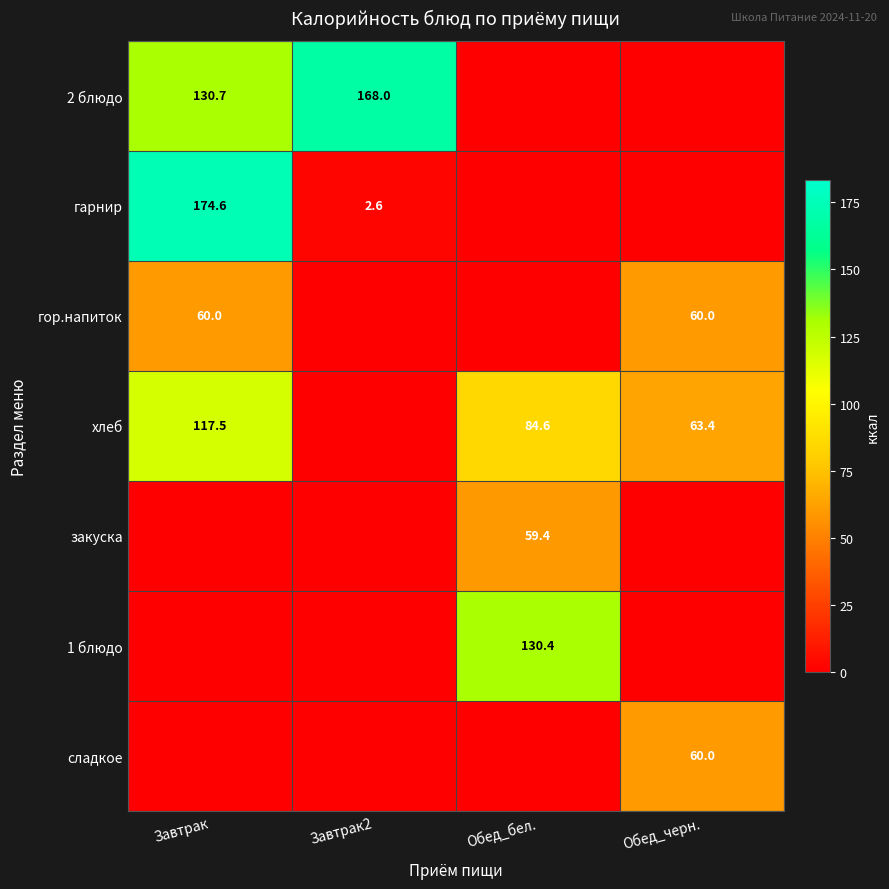

The хлеб series shows 63.4 at Обед_черн.. True or false?

True